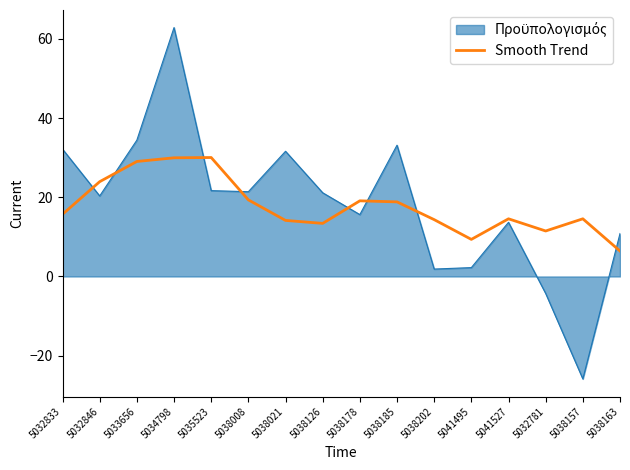

What is the spread (max minus min) of values at 5032833?

16.4